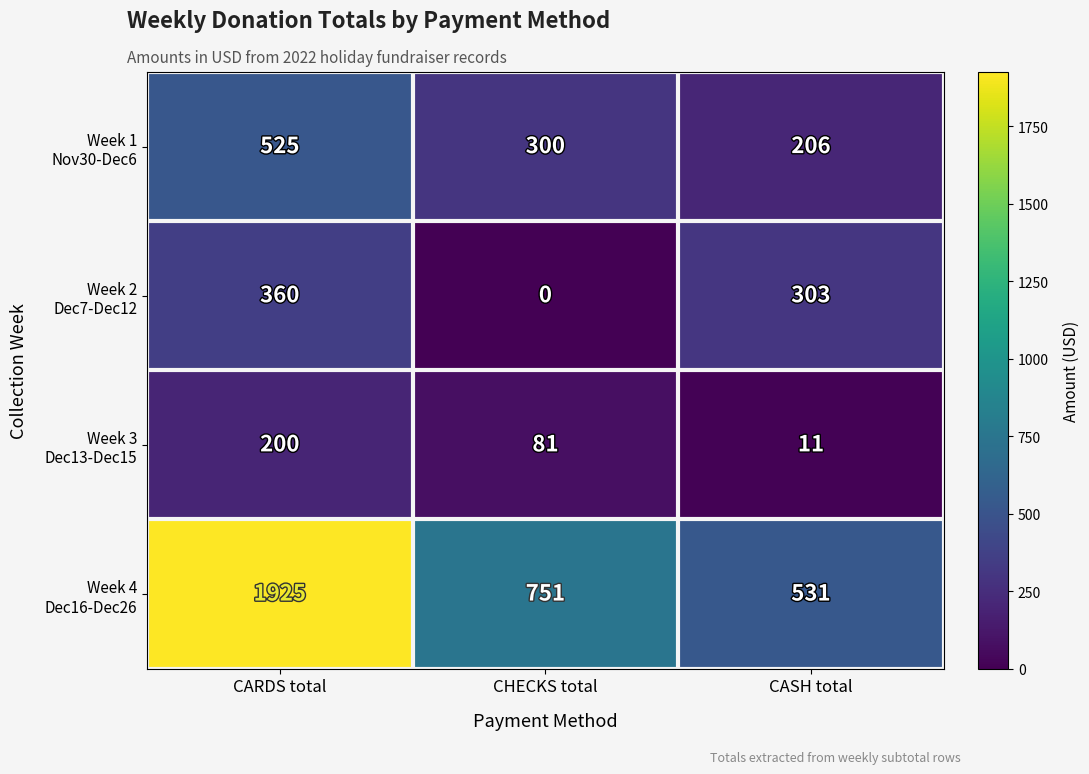

Which label corresponds to the smallest value in the chart?

CHECKS total